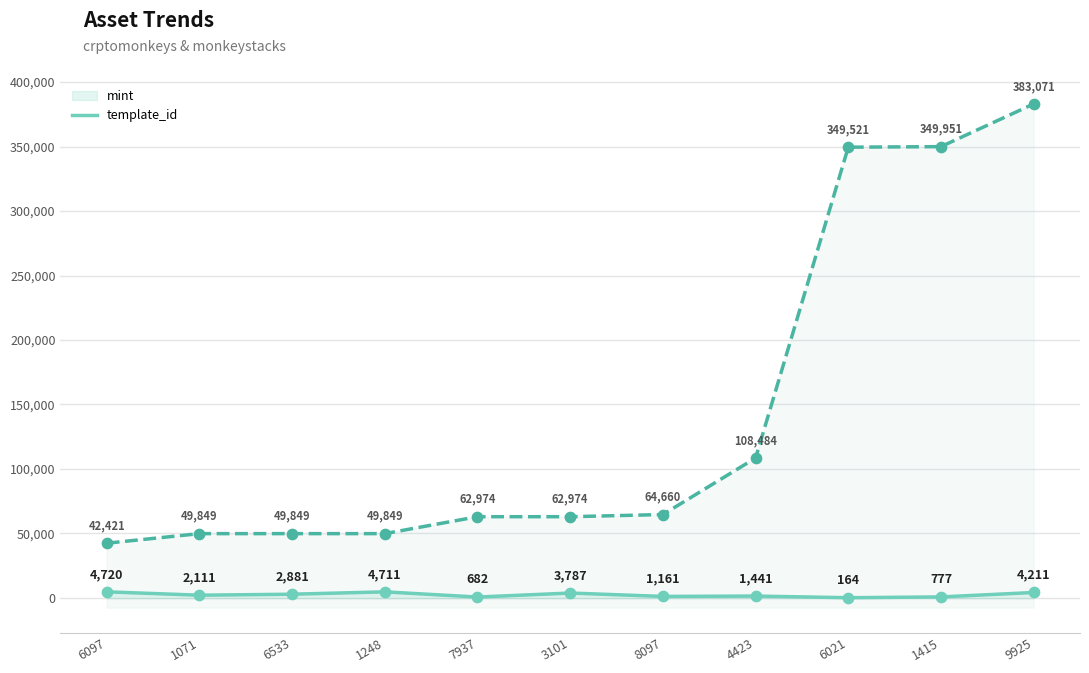

Which series reaches the minimum Y coordinate?

mint